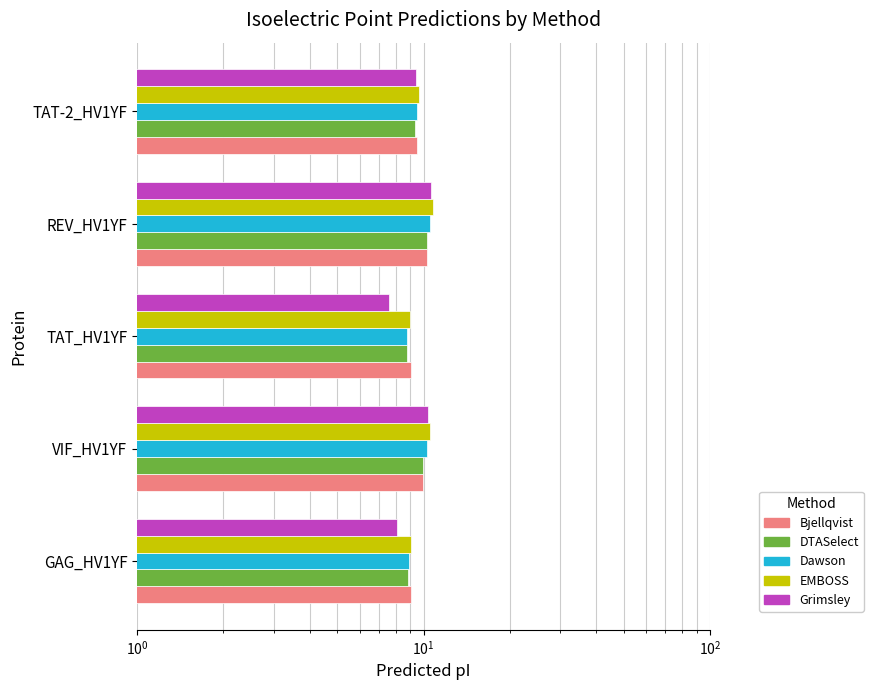

What is the sum of all Bjellqvist values?

47.9